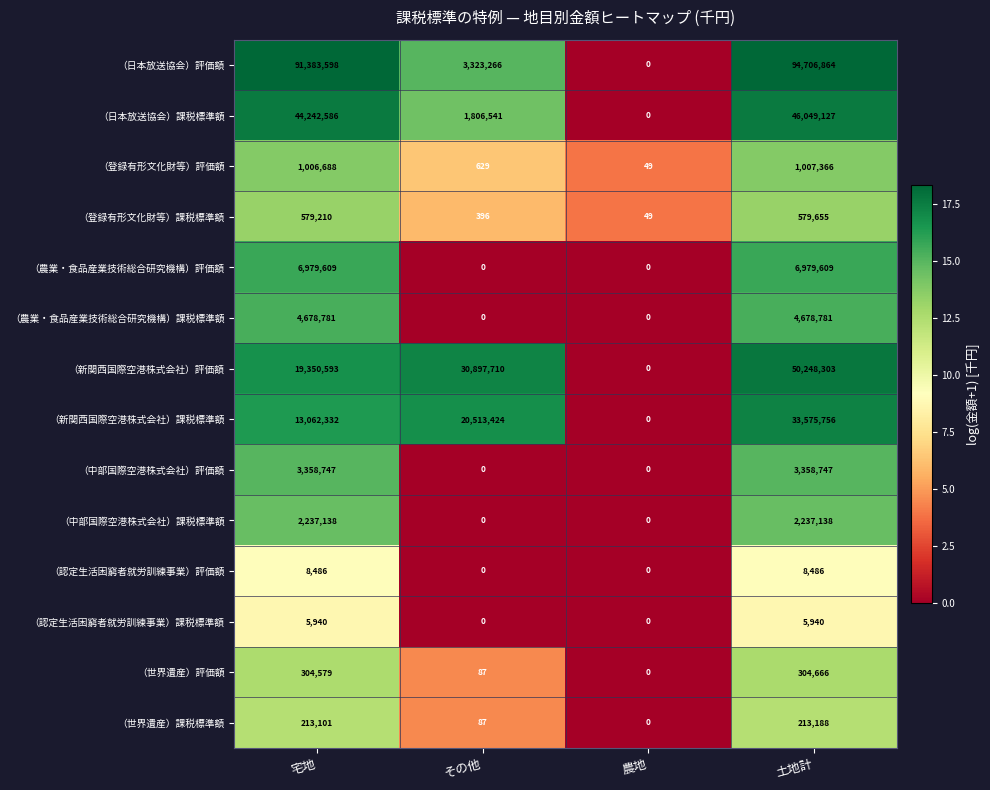

What is the maximum value shown in the chart?

94706864